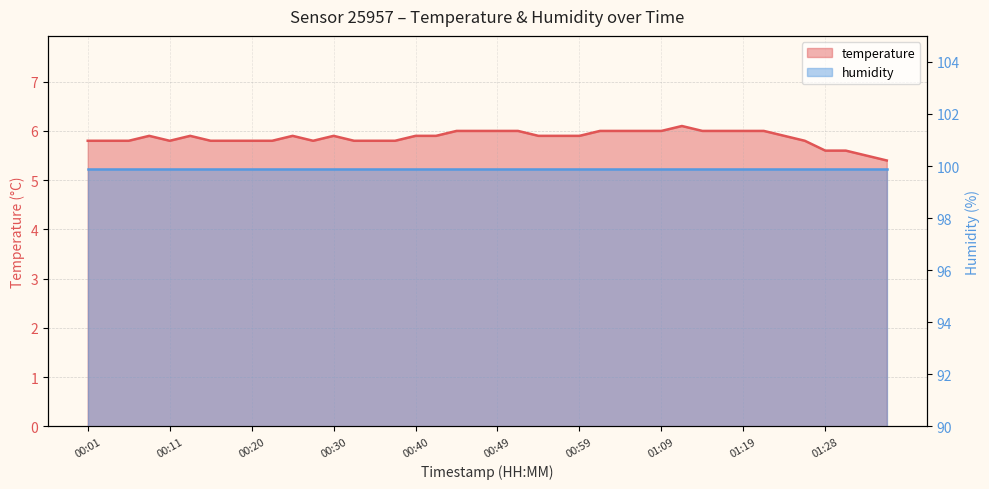

What is the sum of all values?

234.6